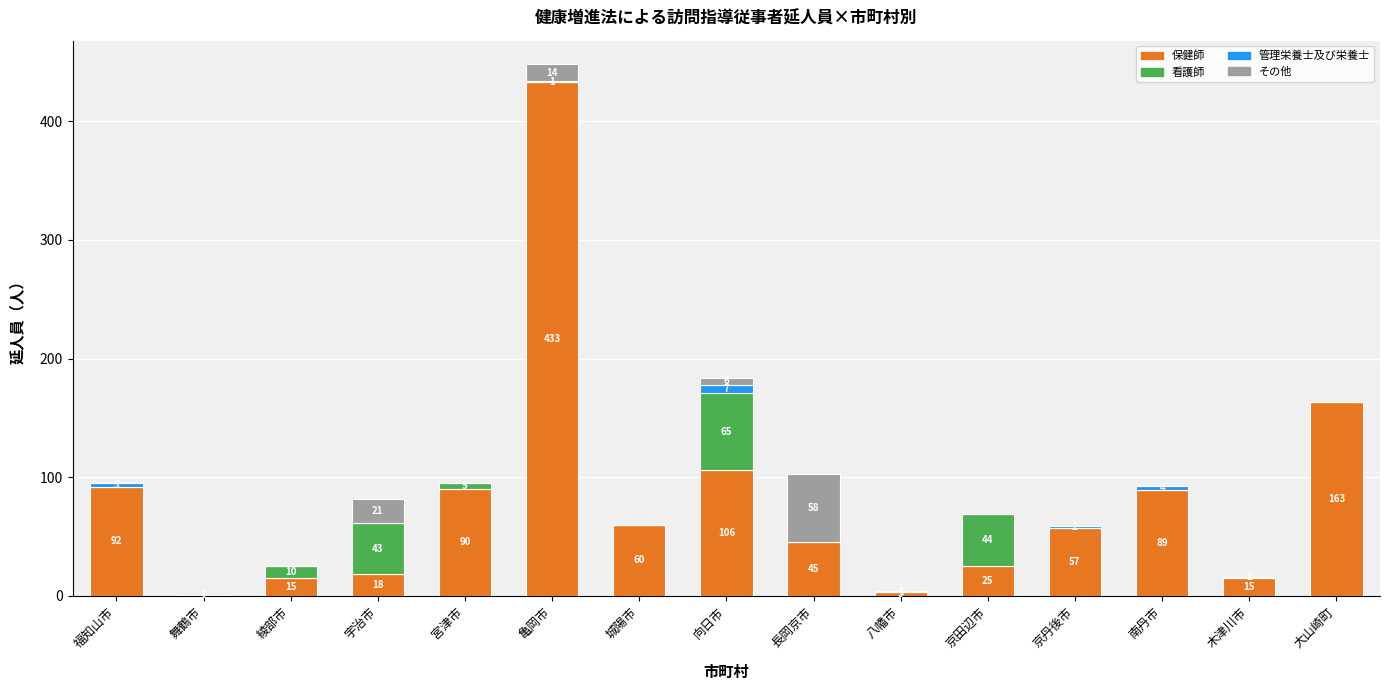

Does the chart contain stacked bars?

Yes